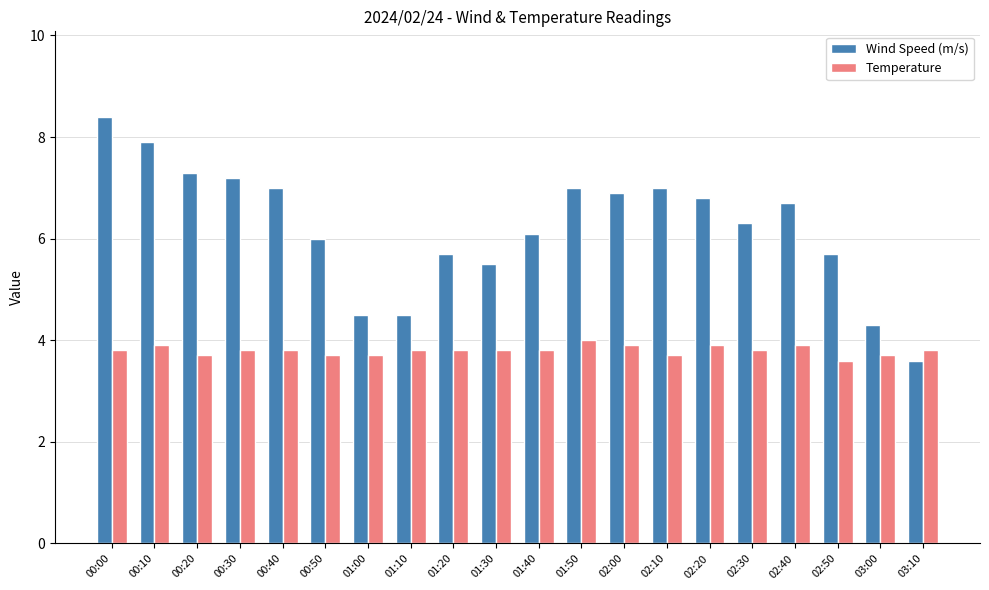

Does the chart contain any negative values?

No